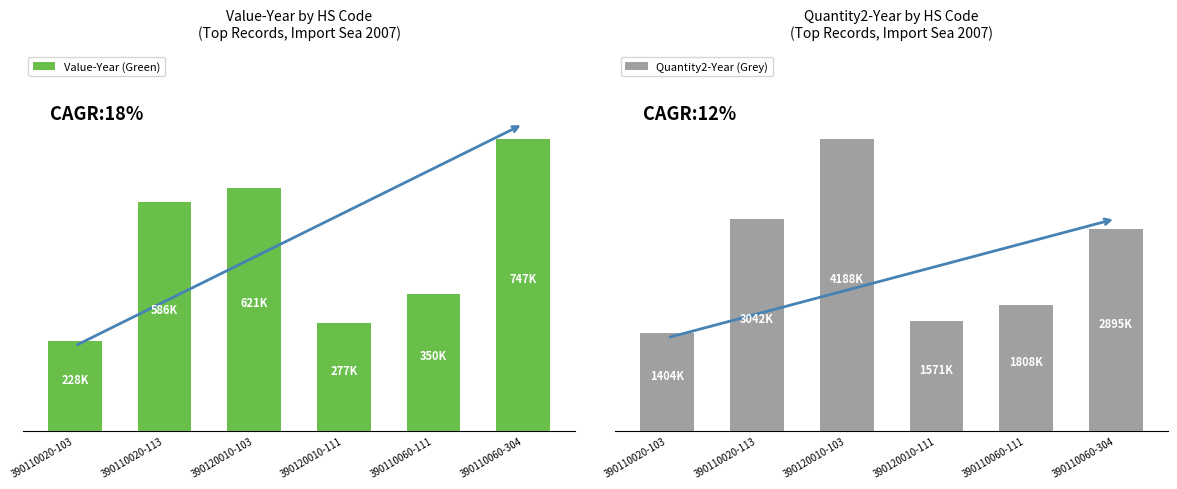

At 390110060-304, list the series in order from largest to smallest.

Quantity2-Year (Grey), Value-Year (Green)